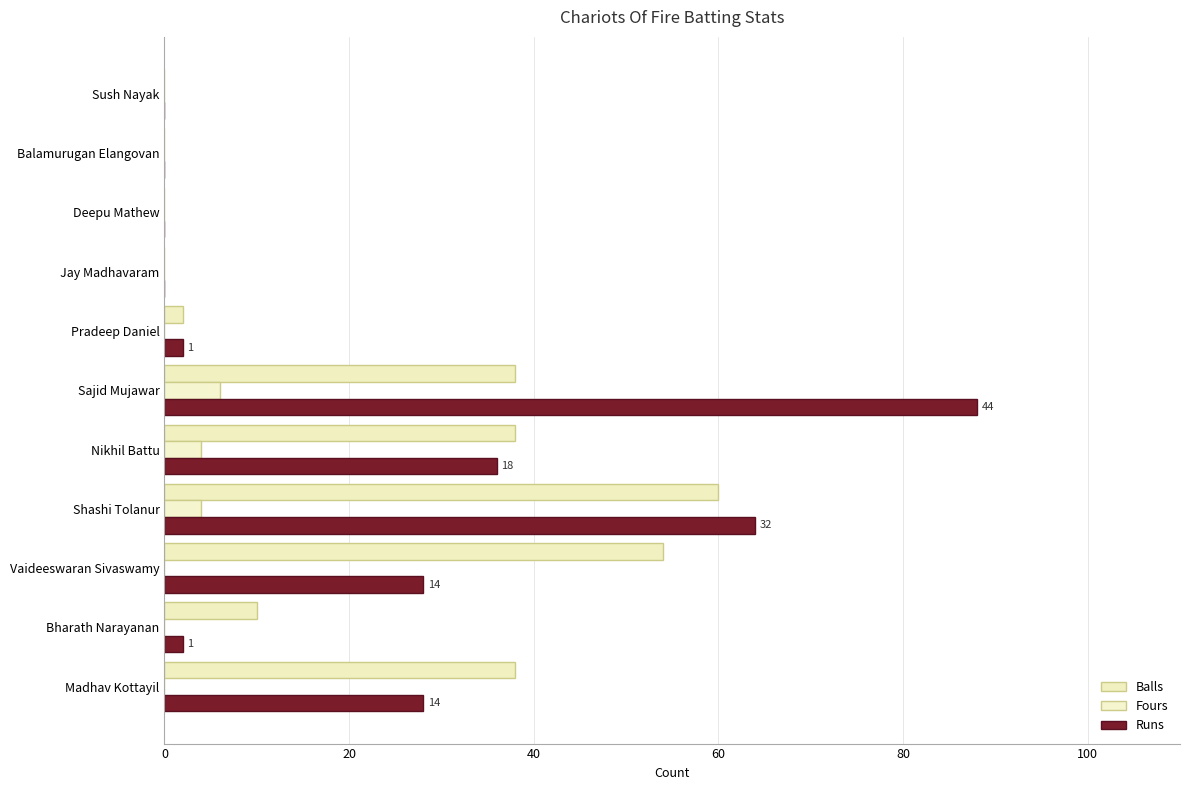

What is the value of the Balls bar at the 4th from the left?

60.0